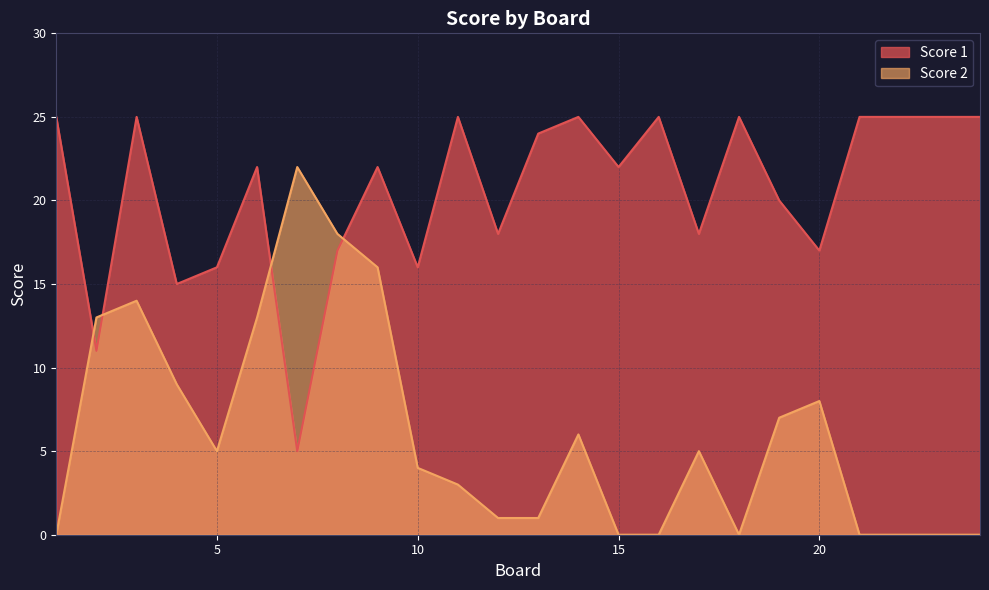

Where does the Score 1 series first go above 22?

1